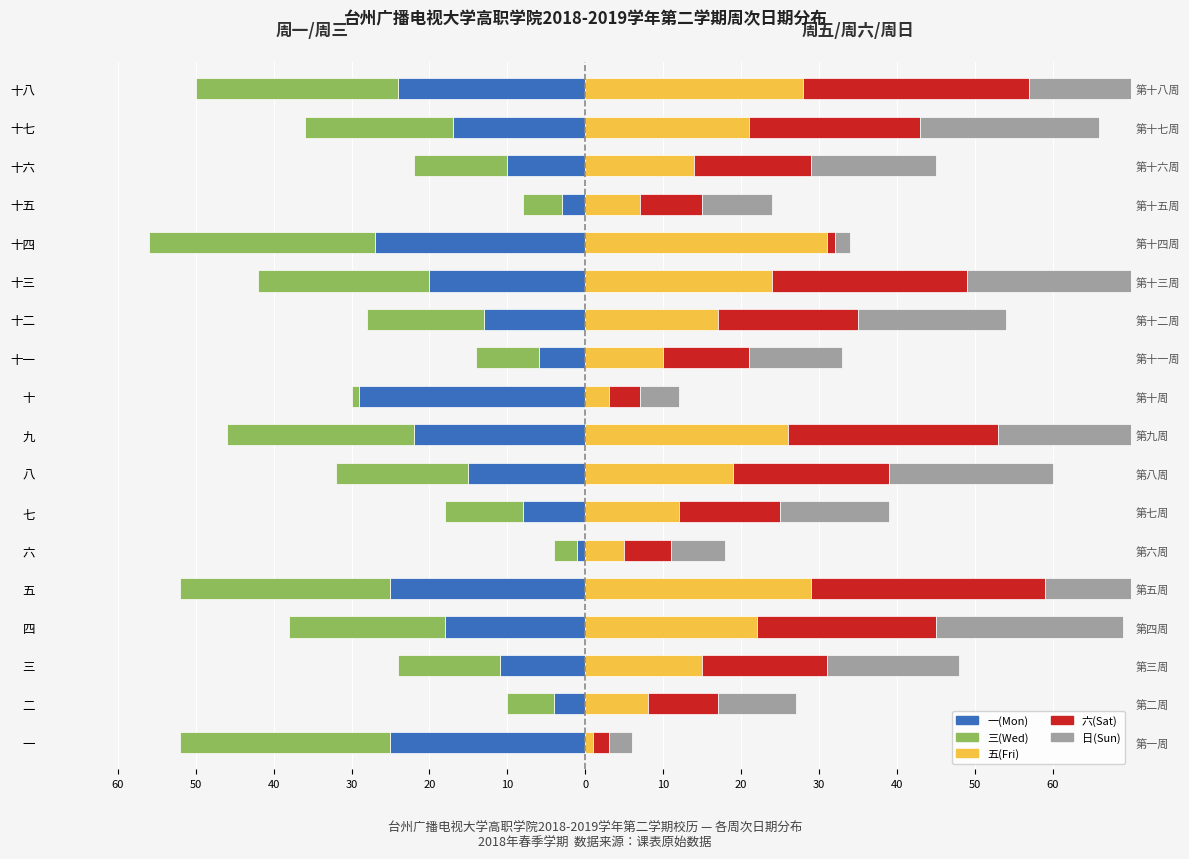

Does the chart contain stacked bars?

No